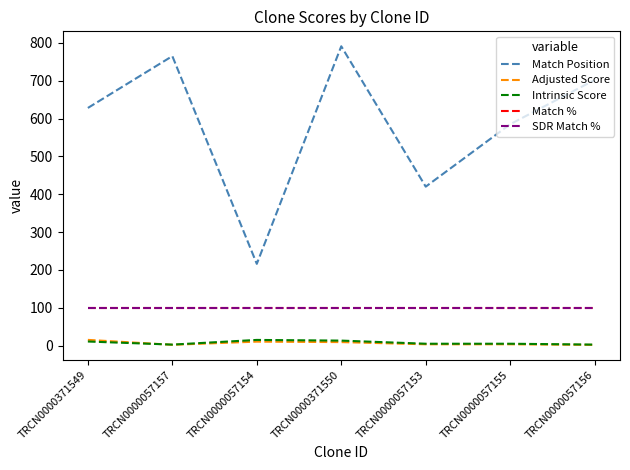

Does the chart display data point markers on the line(s)?

No